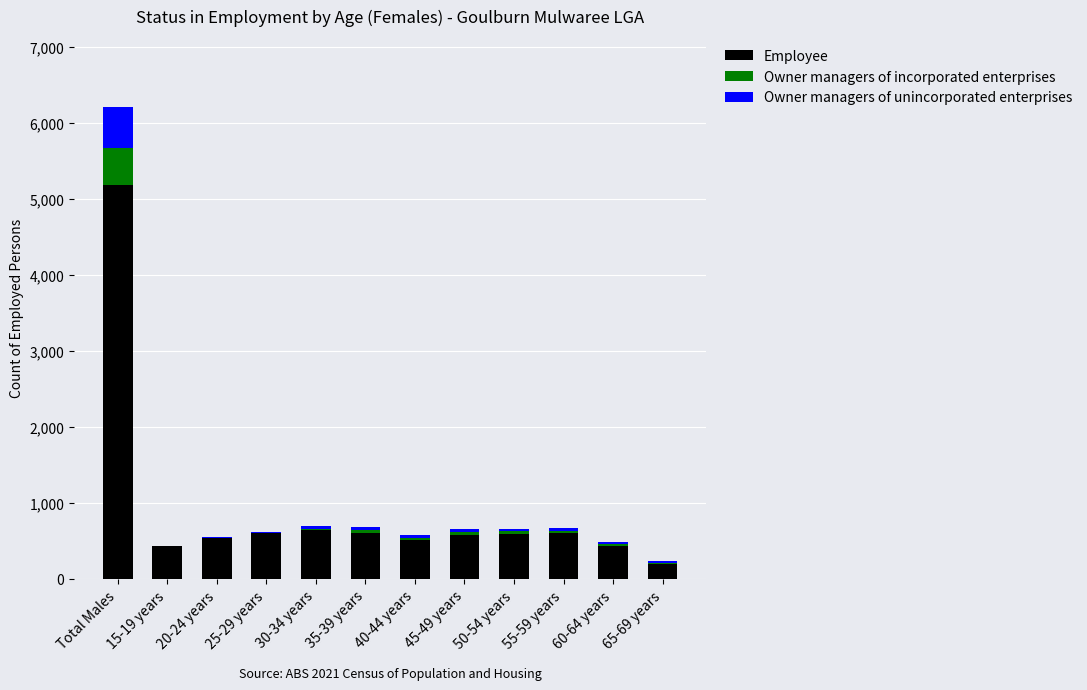

True or false: Employee has a value of 5187 at Total Males.

True